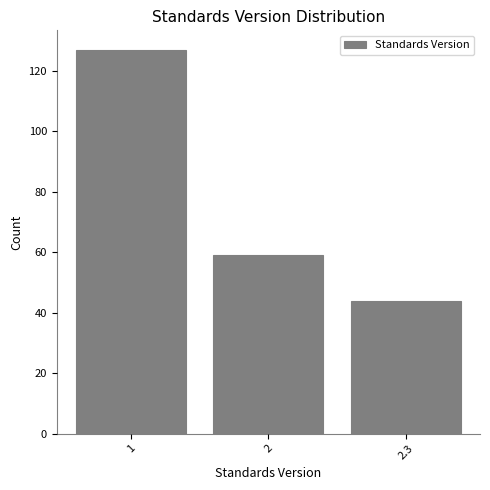

Reading right to left, transcribe all the data shown in this chart.

44	59	127